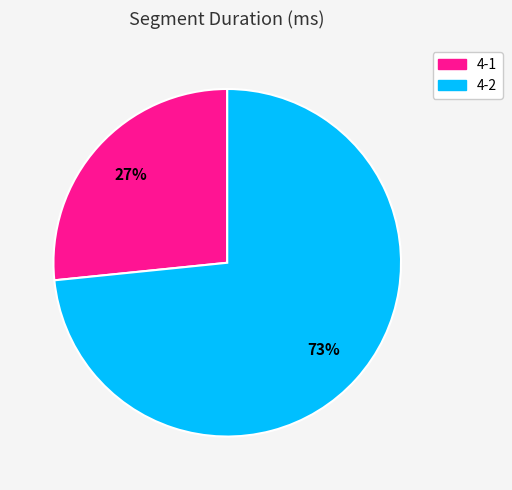

Combined, do 4-1 and 4-2 account for over 50%?

Yes